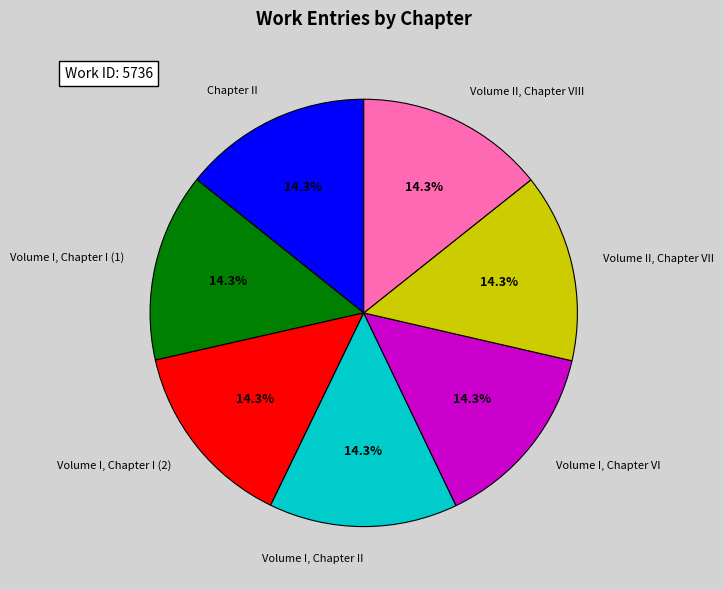

Is there a majority slice in this chart?

No